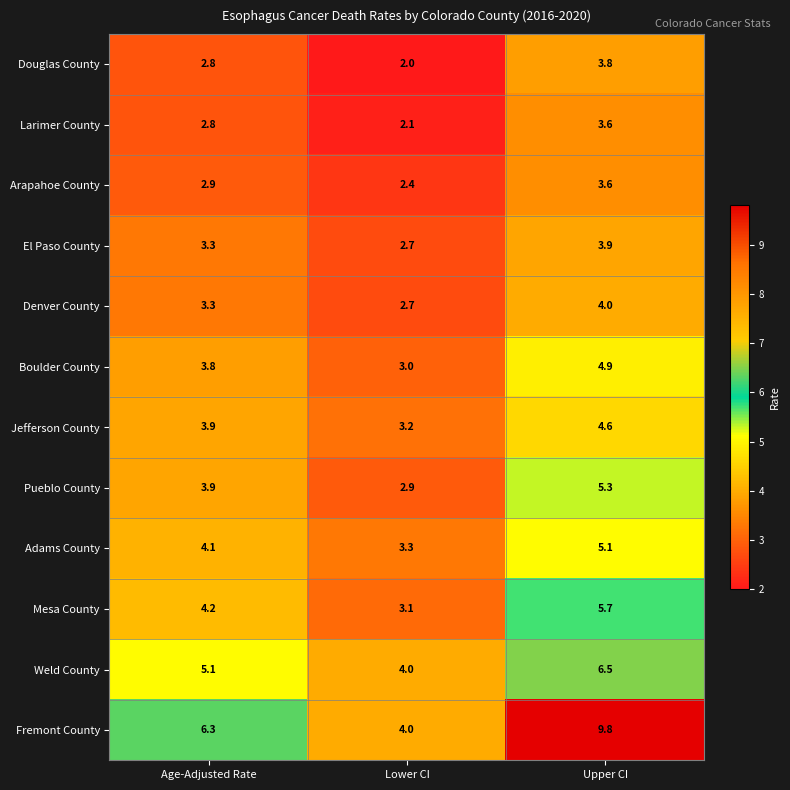

Which category has the lowest value across all series?

Lower CI